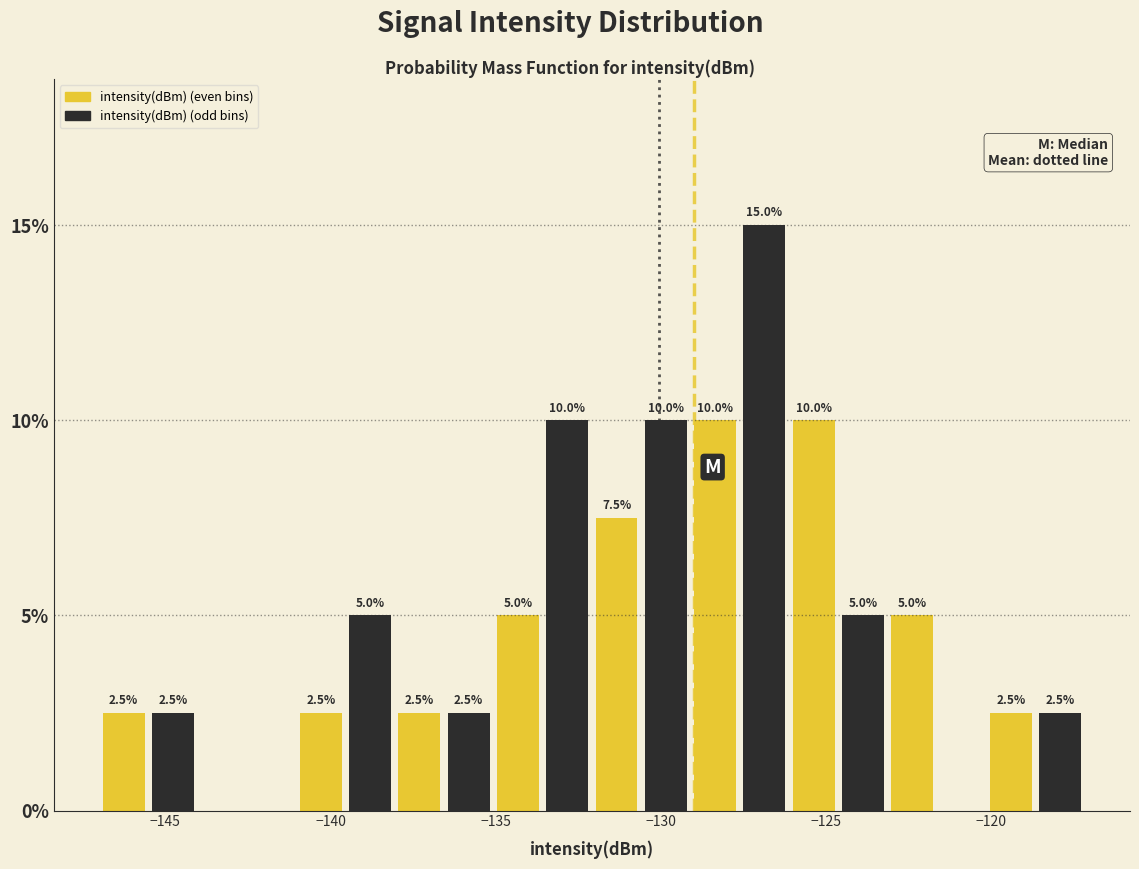

Read against the x-axis, roughly where is the centre of the tallest bar?

-127.0